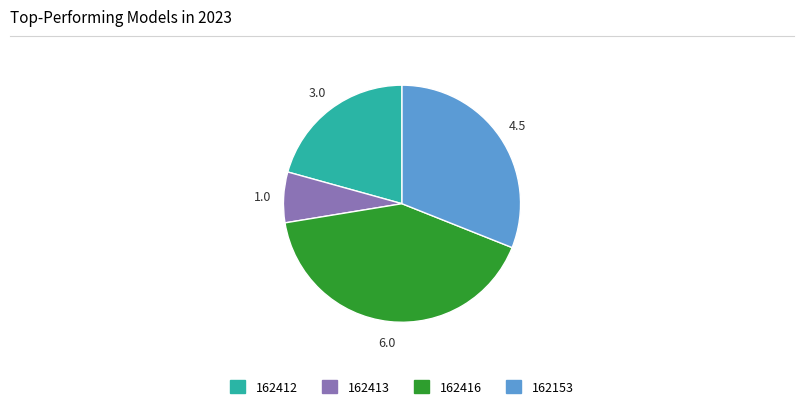

What is the largest slice in the pie chart?

162416